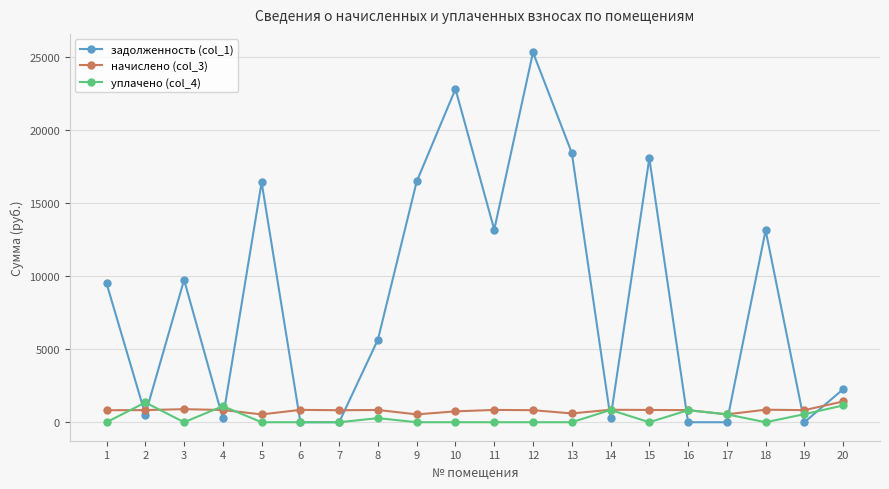

What is the value of the начислено (col_3) point at the 6th from the left?

846.3